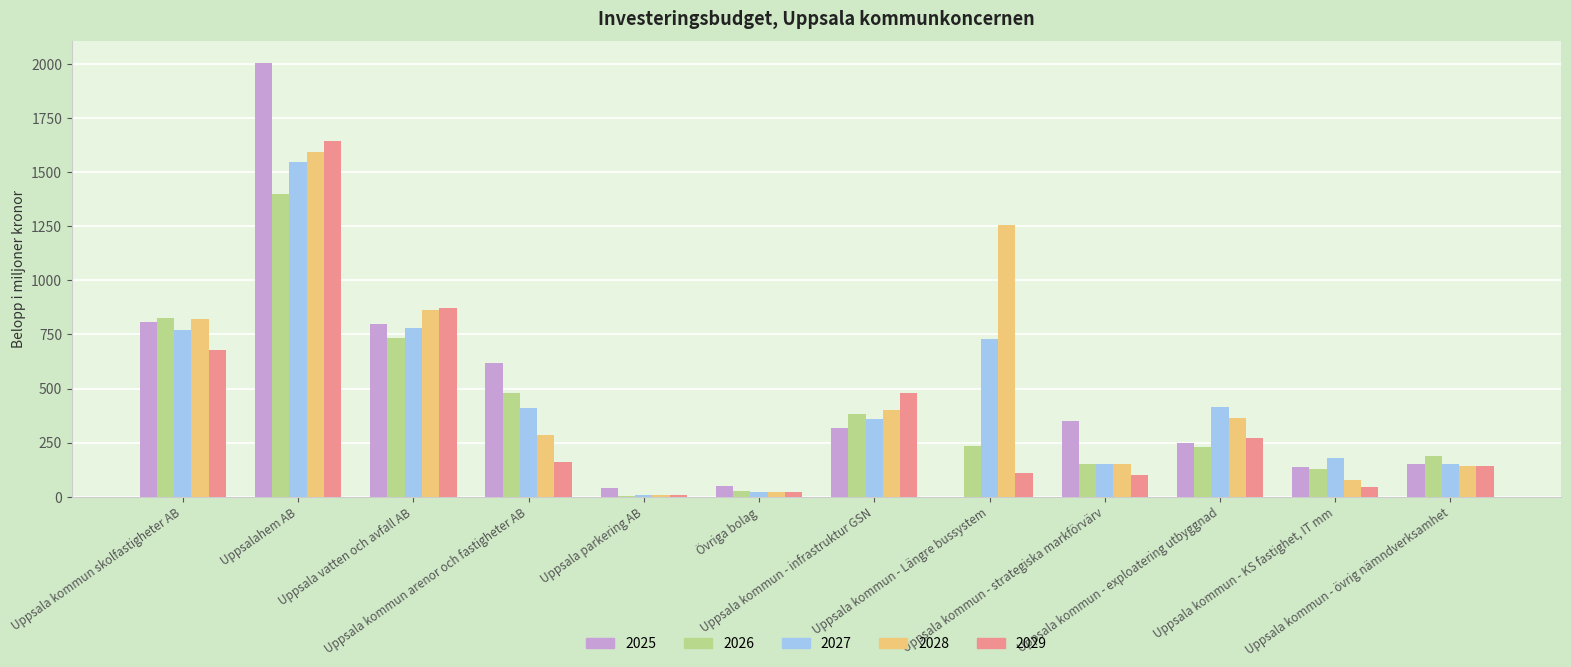

What is the sum of all 2029 values?

4530.4